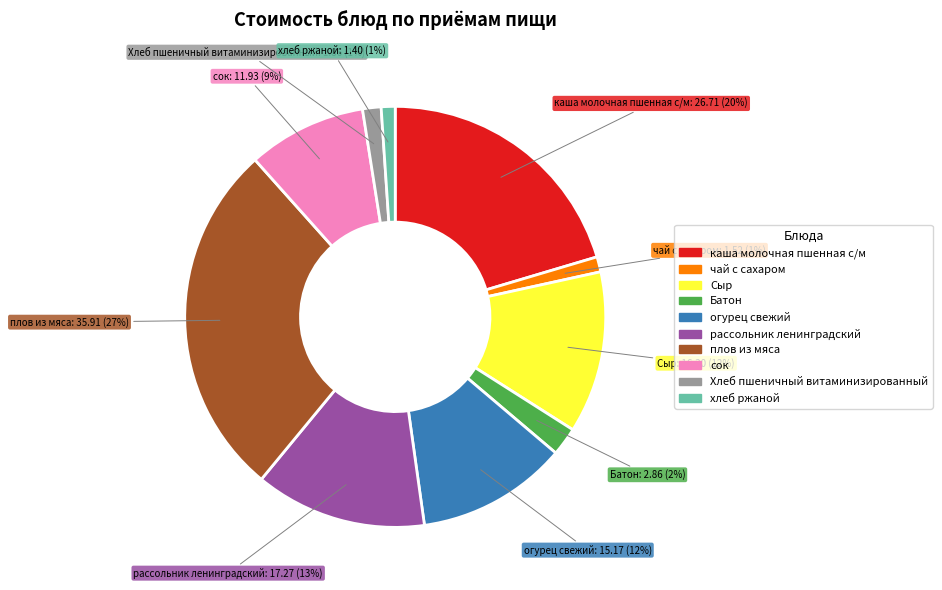

Is it true that Батон is 16% of the pie?

False